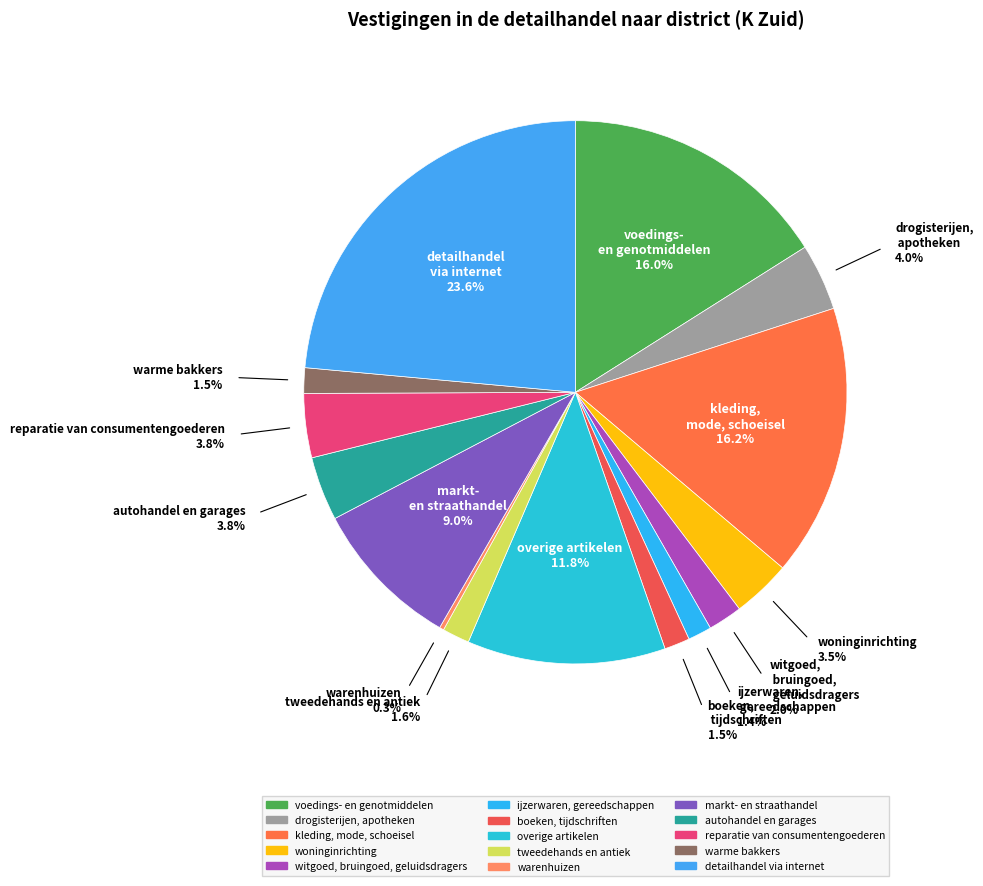

Does reparatie van consumentengoederen account for over 50% of the chart?

No